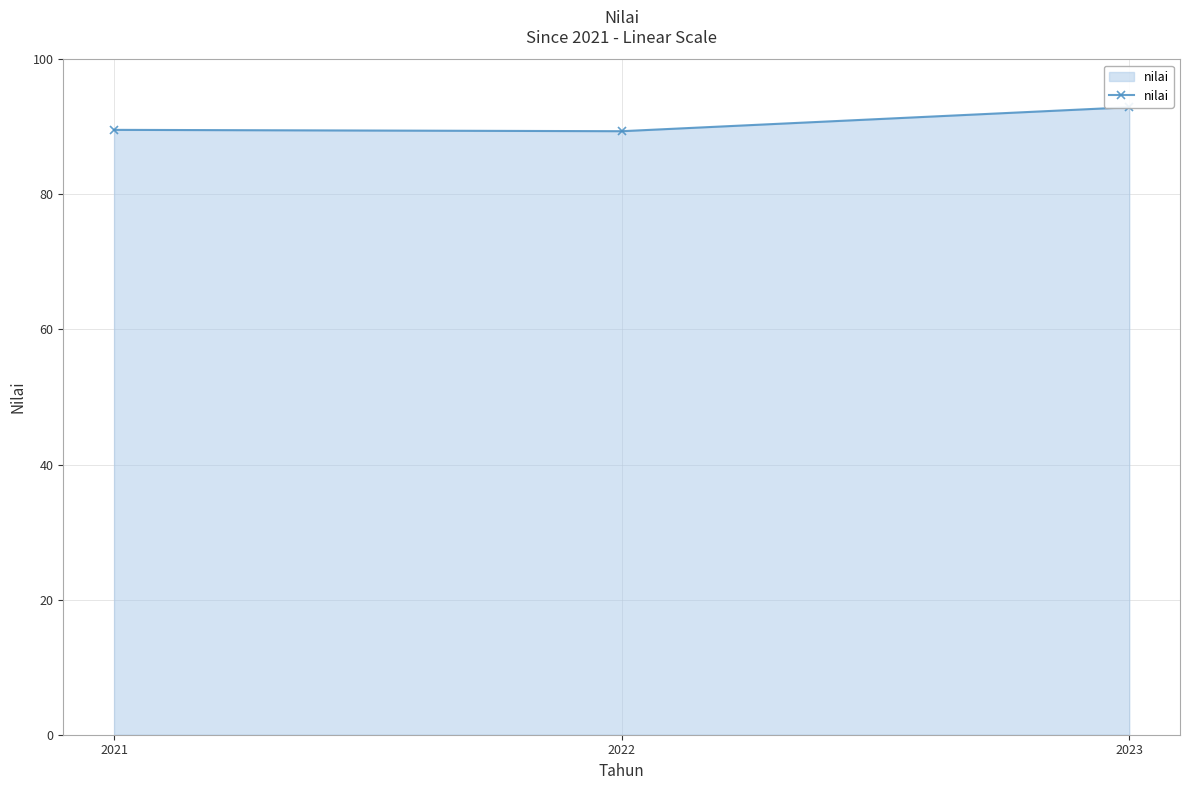

Which category has the lowest value across all series?

2022